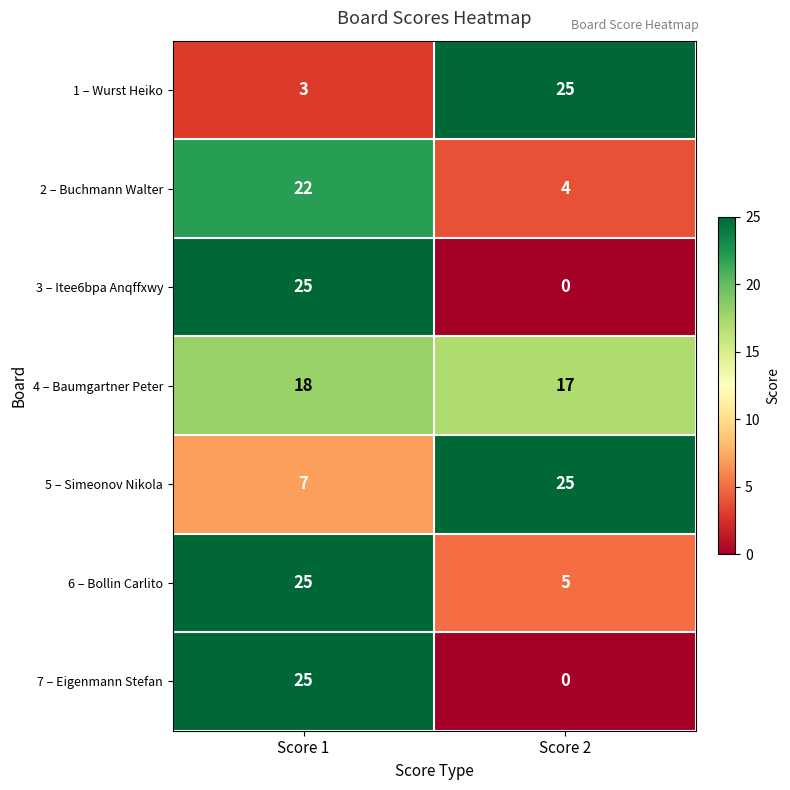

How many distinct data groups are displayed?

7